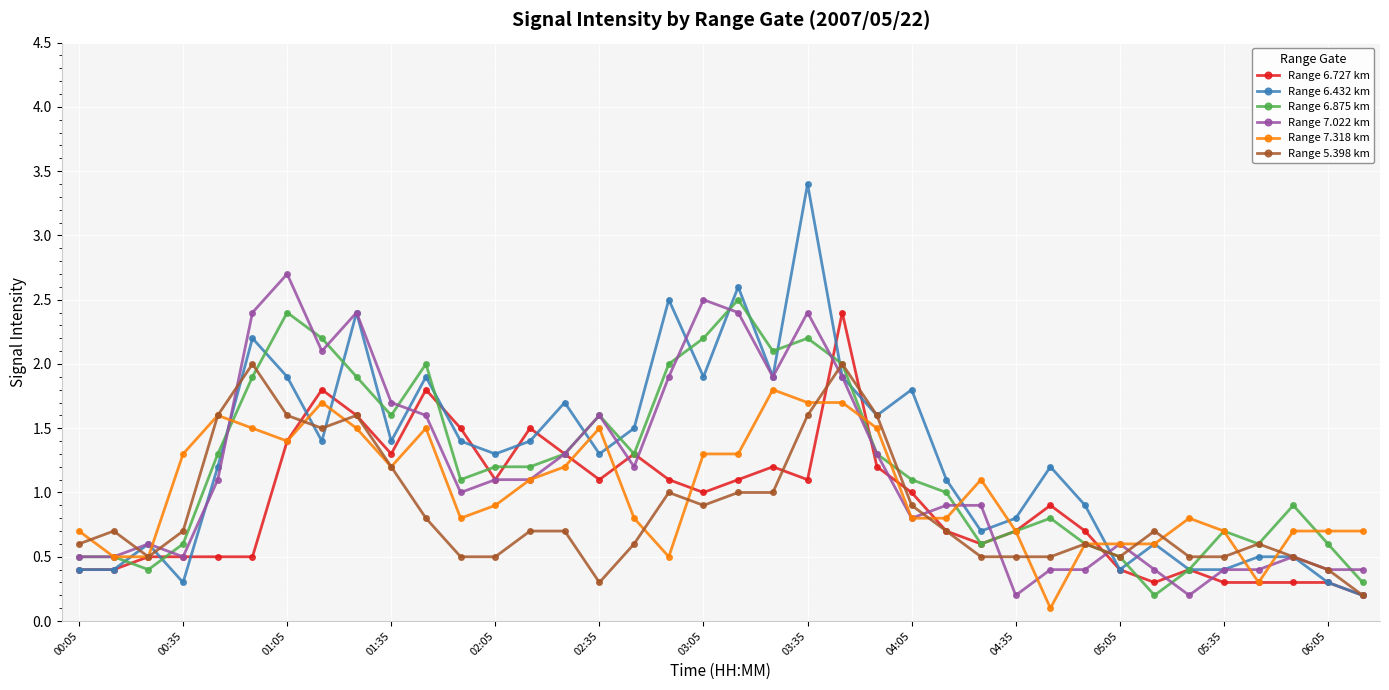

How many distinct data groups are displayed?

6